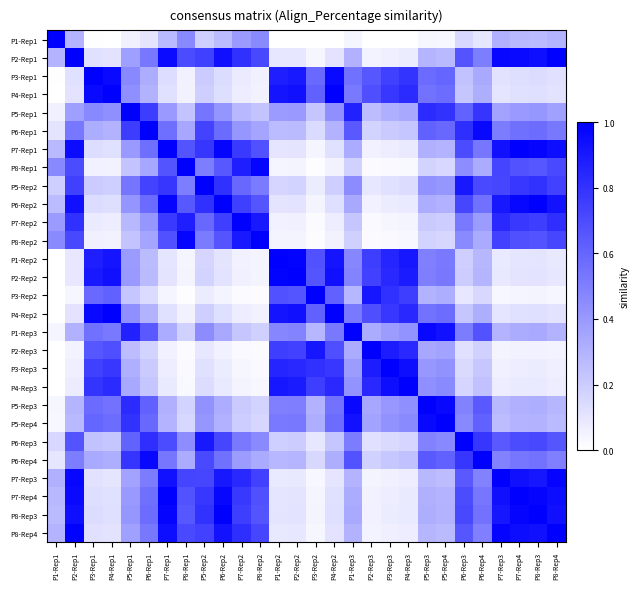

Rank the series at P5-Rep1 from highest to lowest value.

P5-Rep1, P1-Rep3, P5-Rep3, P5-Rep4, P6-Rep4, P6-Rep1, P6-Rep3, P5-Rep2, P3-Rep1, P4-Rep1, P4-Rep2, P6-Rep2, P8-Rep3, P7-Rep1, P2-Rep2, P7-Rep4, P1-Rep2, P2-Rep1, P8-Rep4, P7-Rep3, P4-Rep3, P3-Rep3, P7-Rep2, P2-Rep3, P8-Rep2, P8-Rep1, P3-Rep2, P1-Rep1